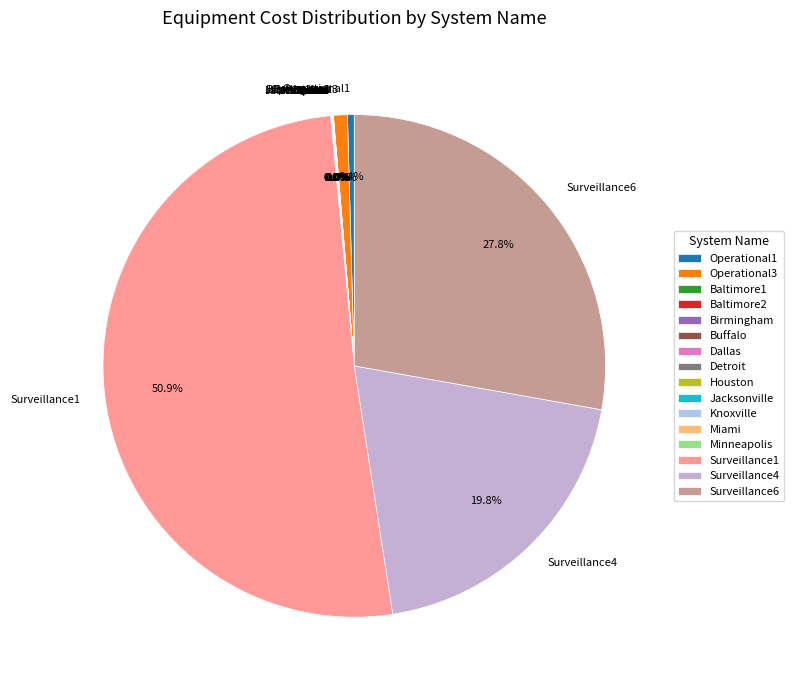

Which slice represents more than half of the pie?

Surveillance1